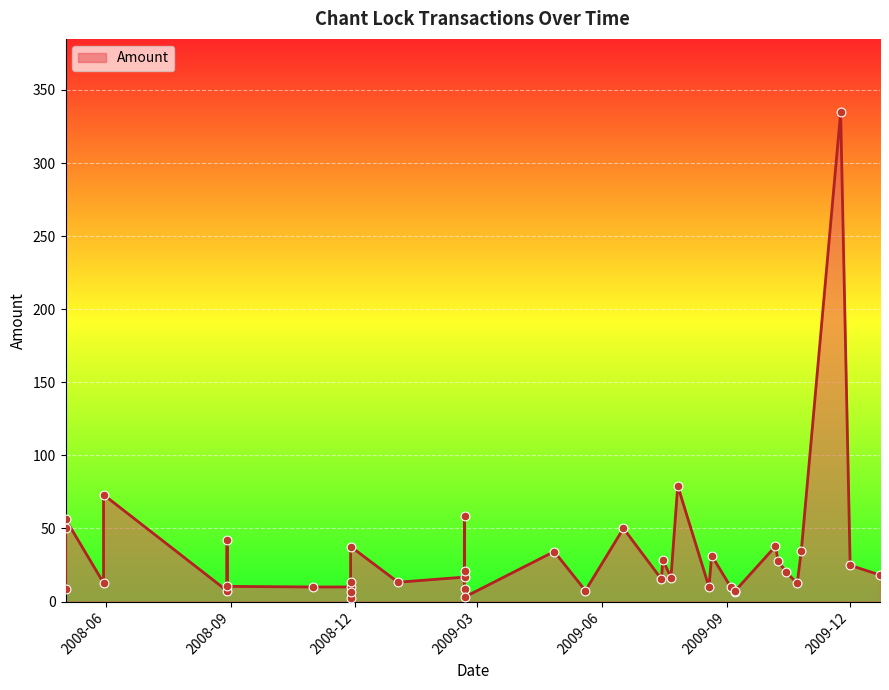

Approximately how many times larger is the value at 2009-08-19 compared to 2009-10-23?

0.8